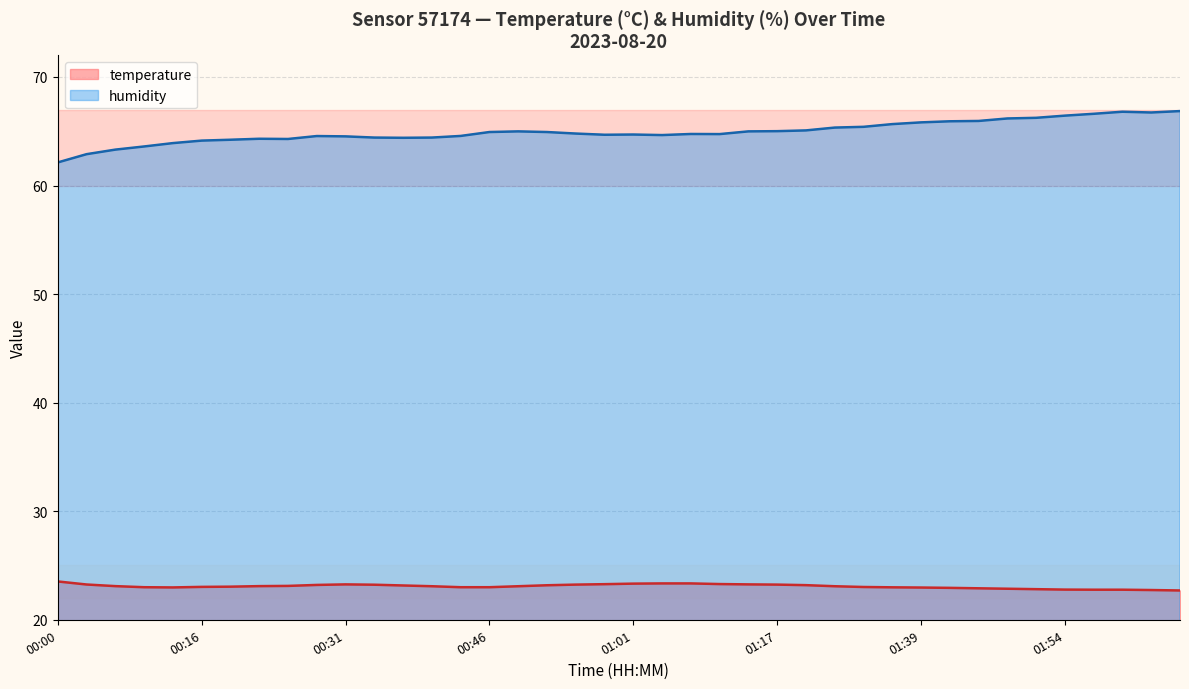

The value of temperature at 00:07 is 23.1. True or false?

True